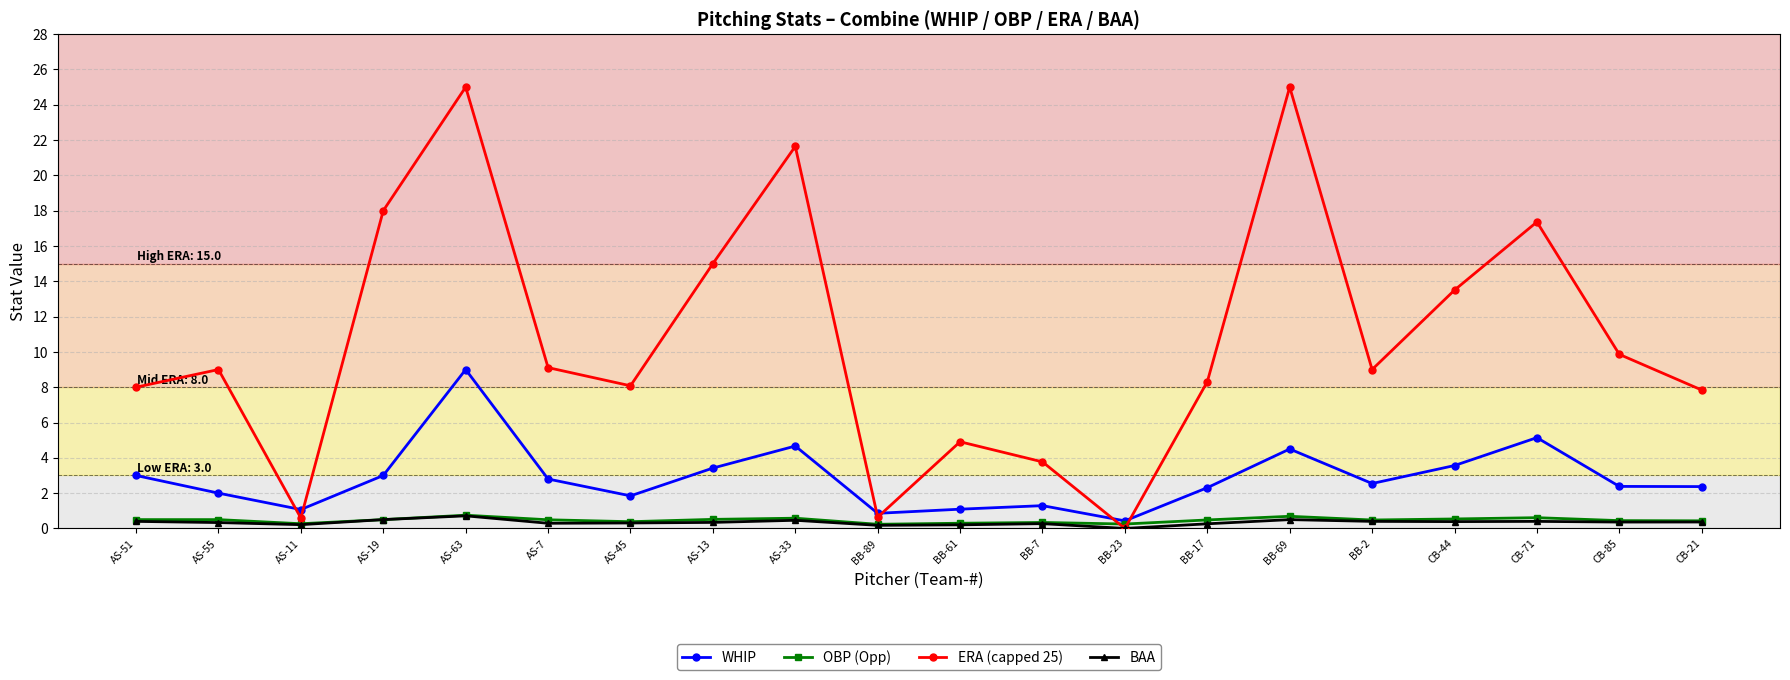

Which series has the largest range (max minus min)?

ERA (capped 25)